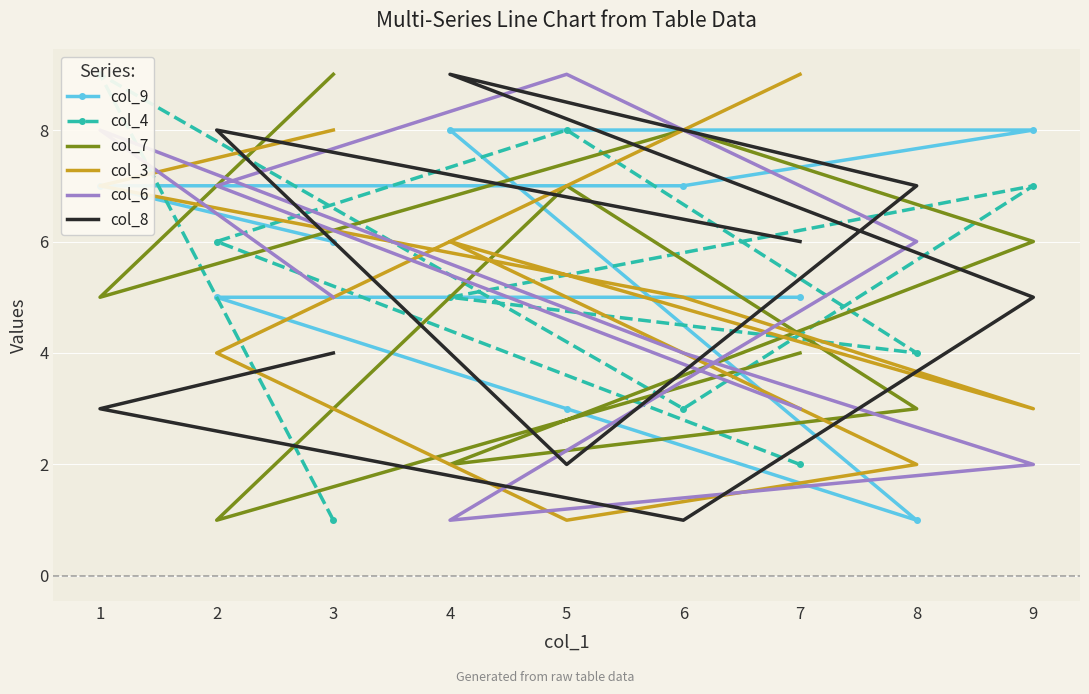

What is the average value of the col_6 series?

5